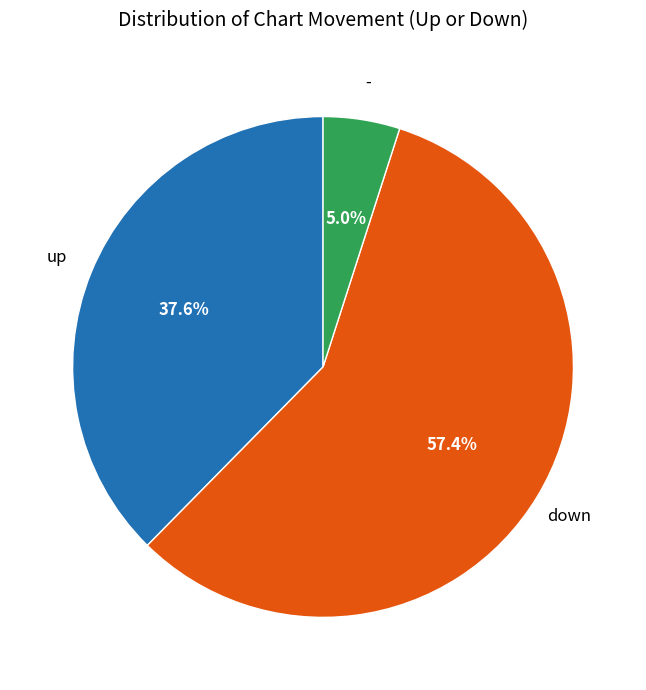

Is there a majority slice in this chart?

Yes